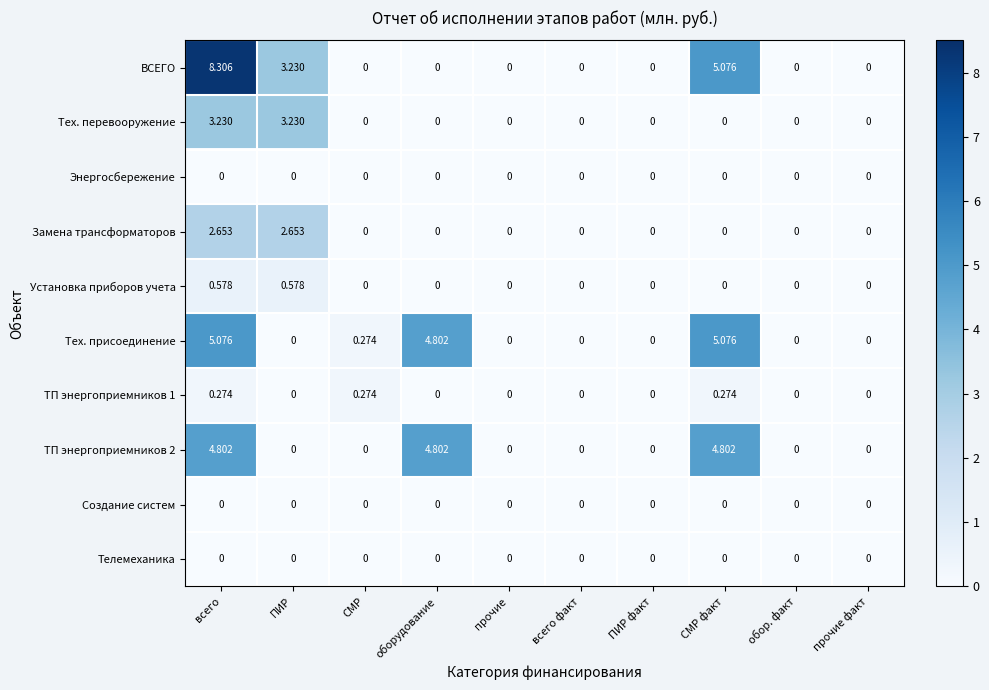

Which series has the widest spread of values?

ВСЕГО